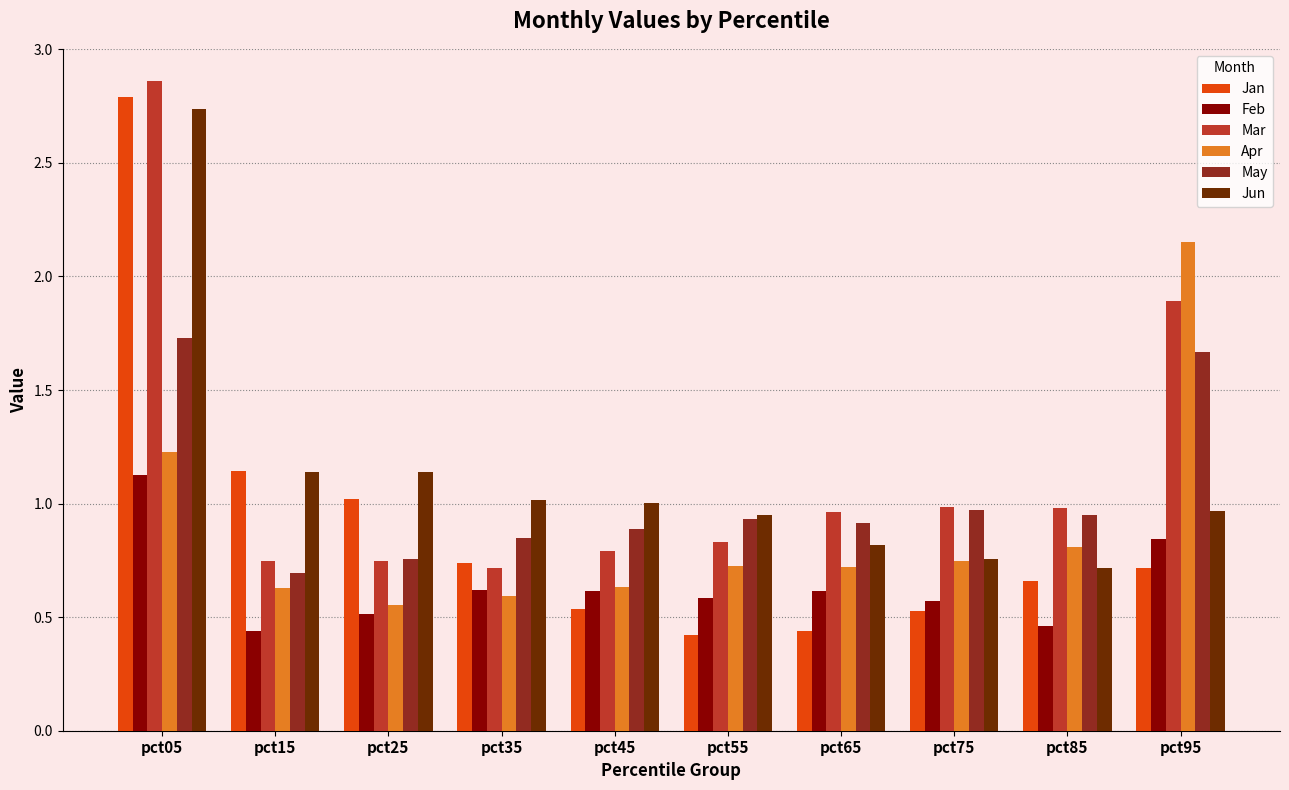

At which category is the sum across all series the highest?

pct05